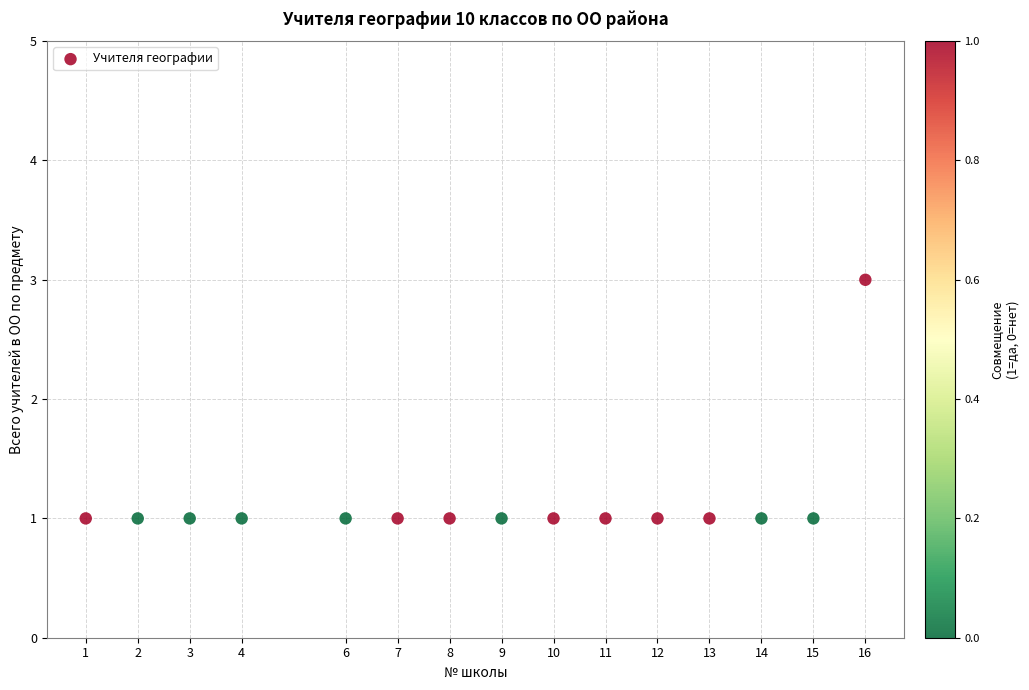

What is the range of X values (max minus min)?

15